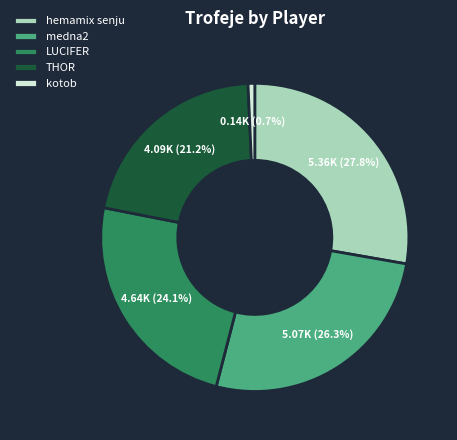

Rank the categories by value from highest to lowest.

hemamix senju, medna2, LUCIFER, THOR, kotob